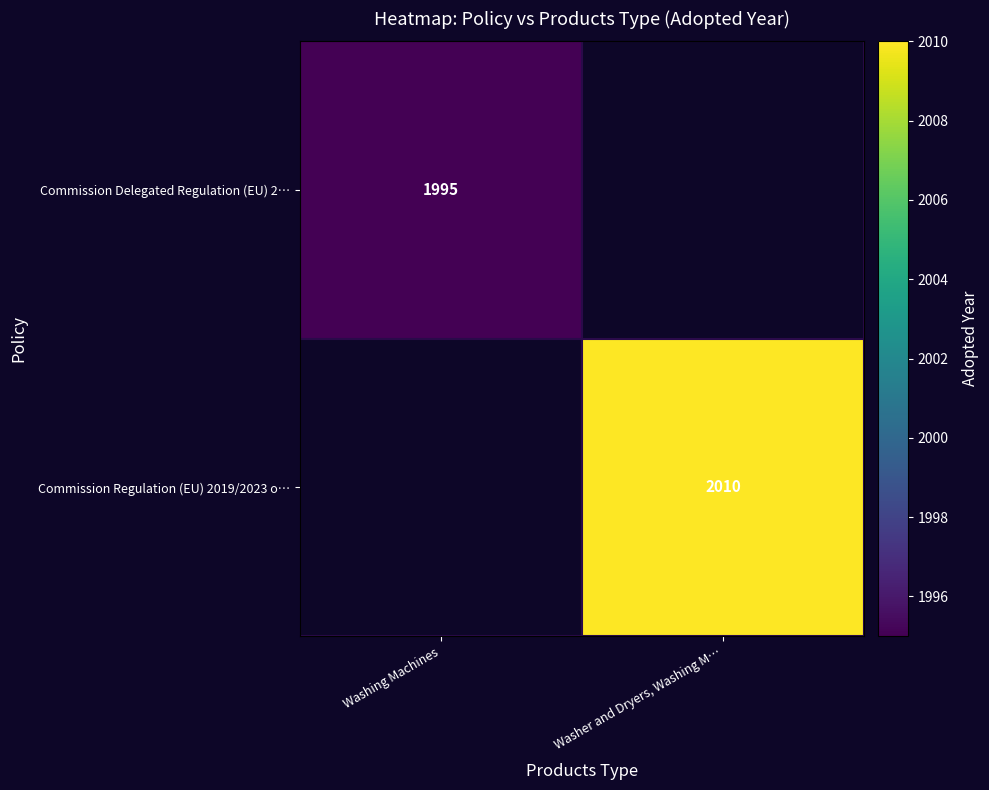

True or false: Commission Regulation (EU) 2019/2023 o… has a value of 941 at Washer and Dryers, Washing M….

False